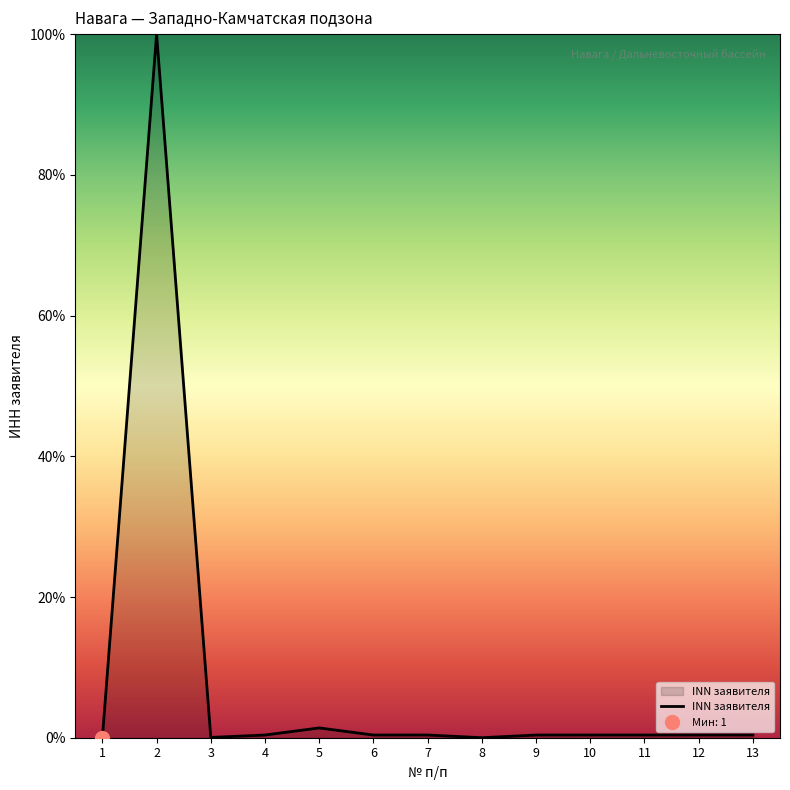

What is the value of the 12th point from the left?

0.4